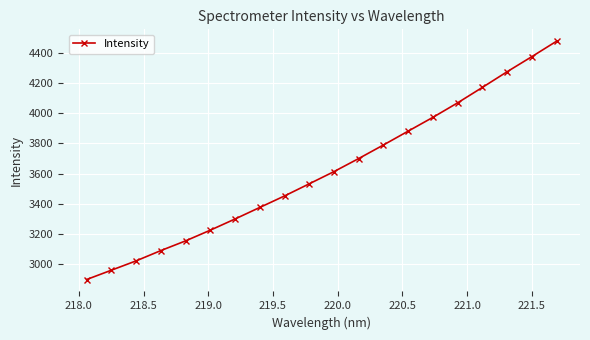

What is the value of the 14th point from the left?

3881.7